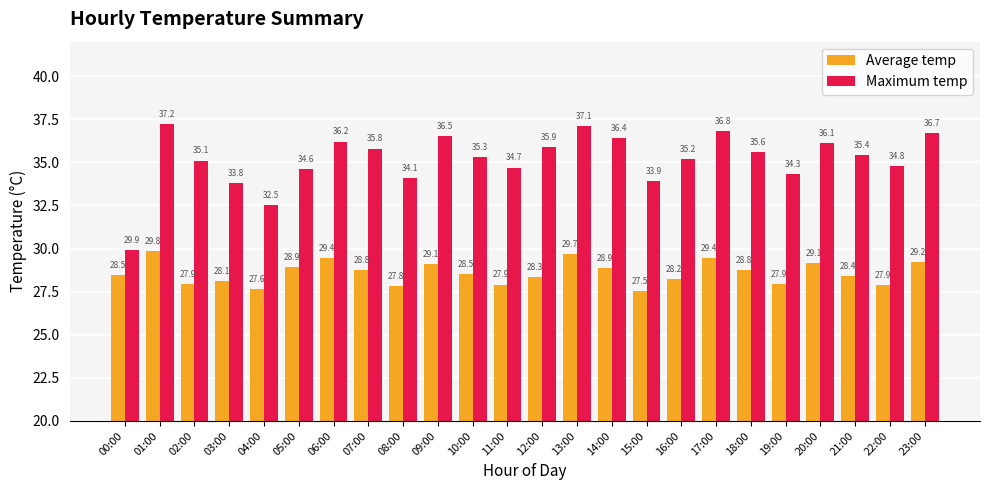

What is the difference between the Maximum temp values at 18:00 and 10:00?

0.3